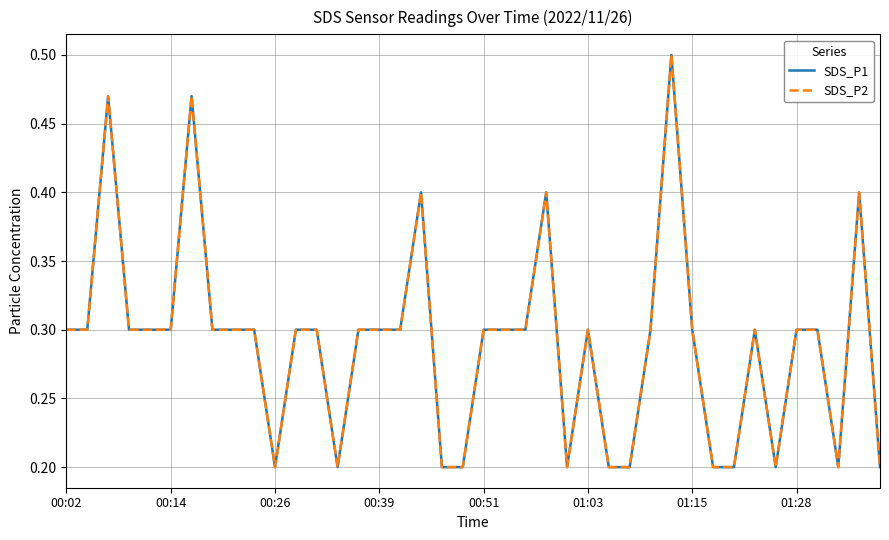

Is this an area chart (filled region under the line)?

No